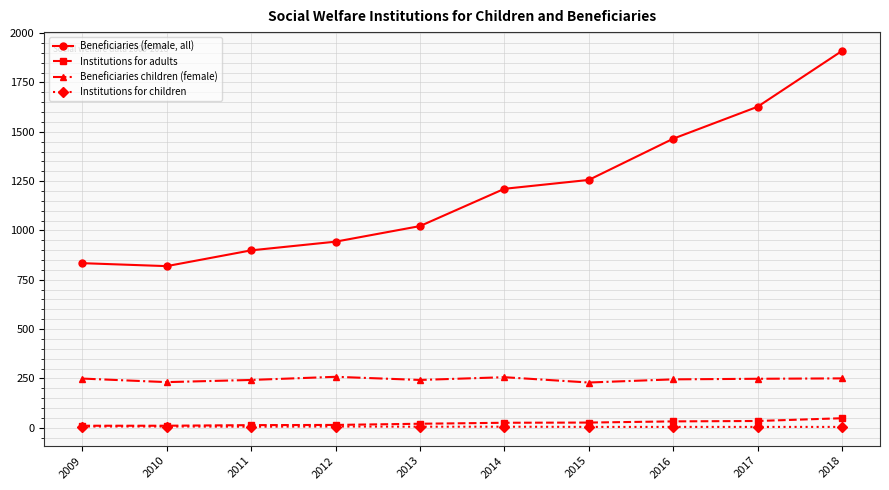

What is the maximum value for Institutions for children?

6